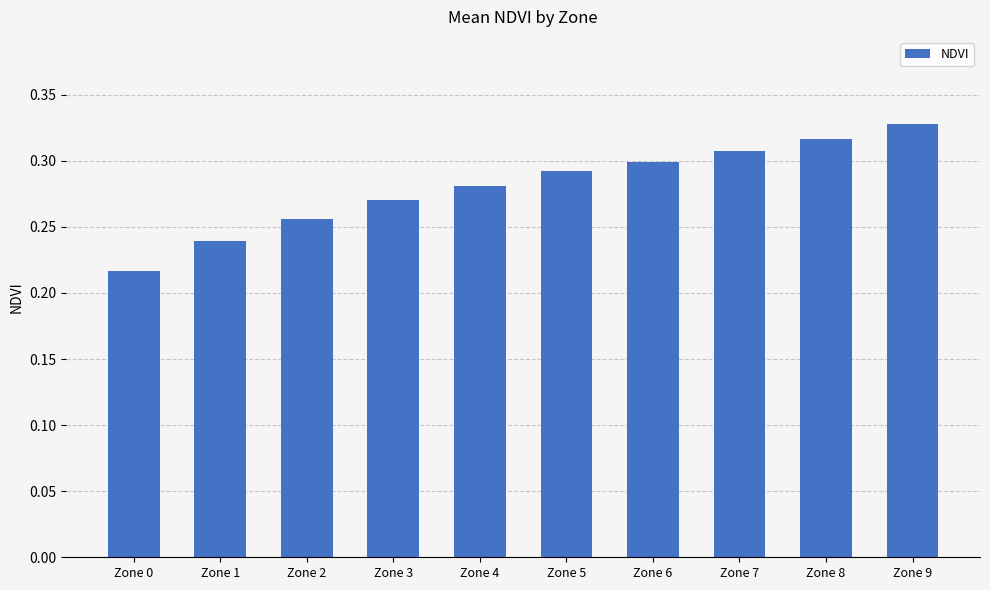

Which category has the lowest value across all series?

Zone 0